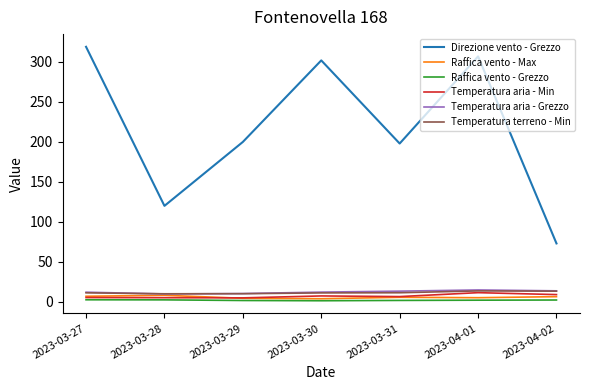

Which series has the largest total across all categories?

Direzione vento - Grezzo